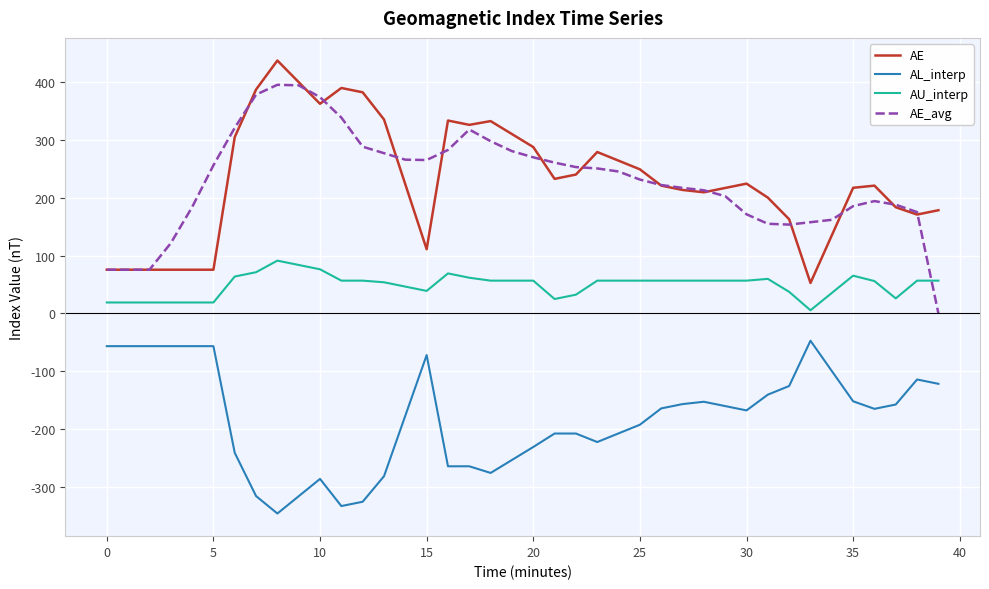

True or false: AE_avg and AL_interp cross at least once.

False